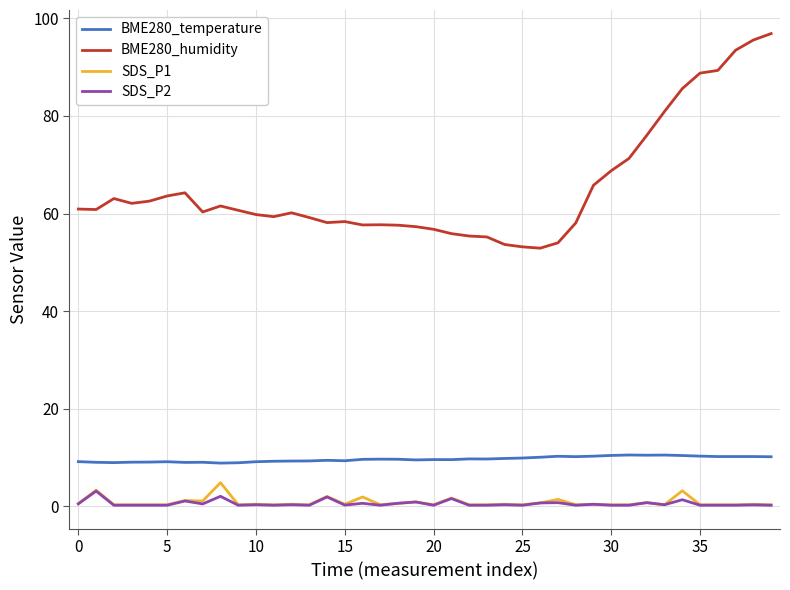

True or false: BME280_temperature and BME280_humidity intersect in this chart.

False